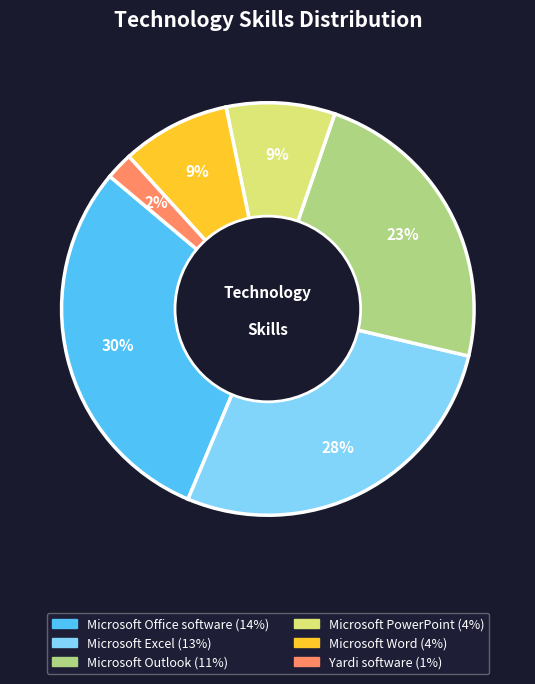

Does any single category account for the majority?

No